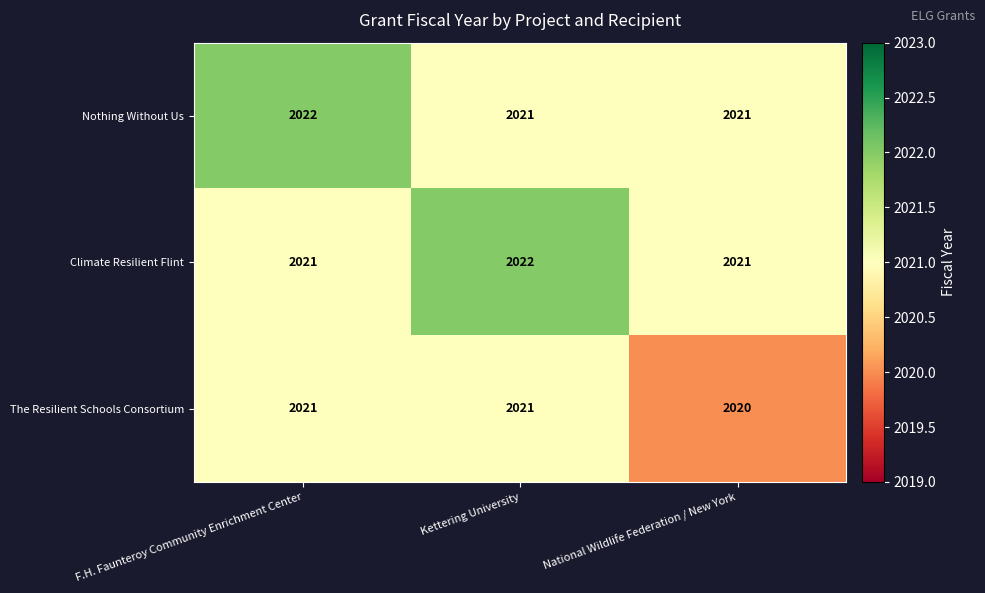

What is the average value of the The Resilient Schools Consortium series?

2021